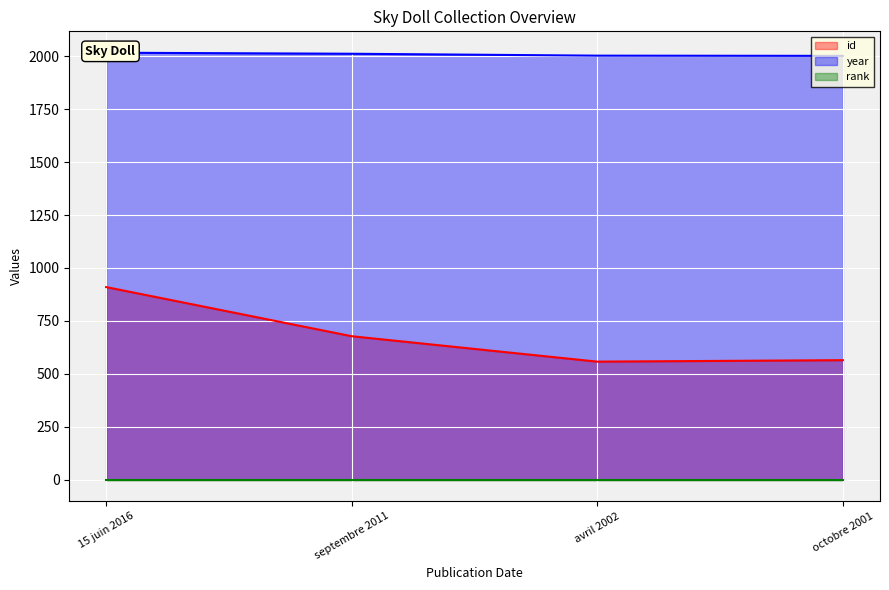

What is the difference between the highest and lowest values at septembre 2011?

1333